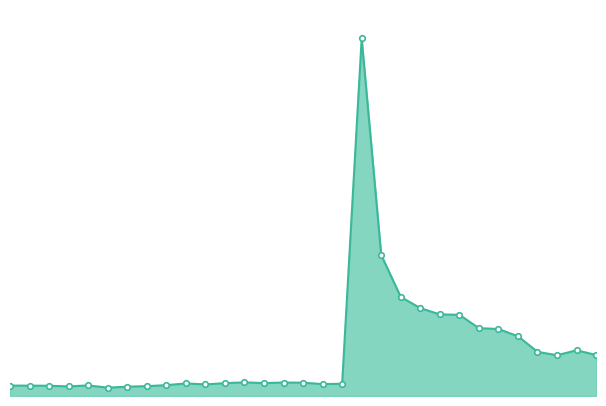

What is the minimum value shown in the chart?

101